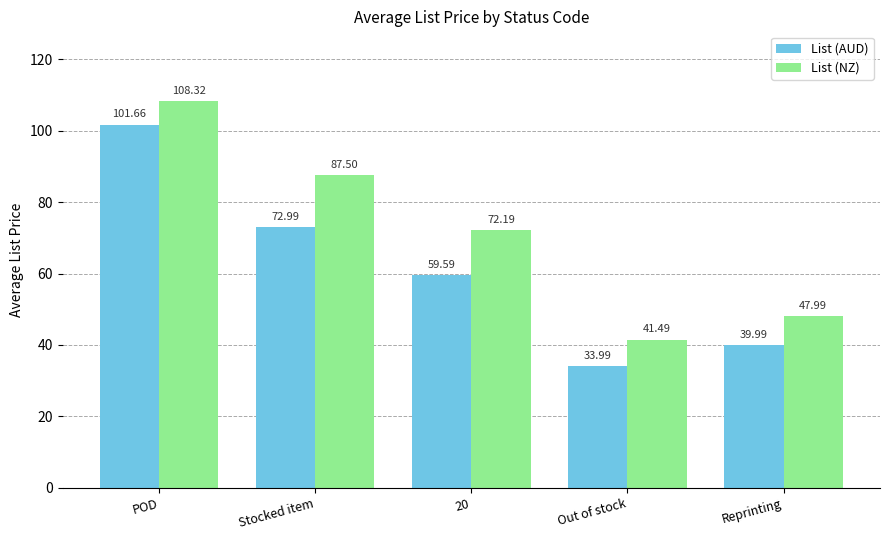

Reading left to right, extract all data points from this chart.

List (AUD): POD=101.7	Stocked item=73.0	20=59.6	Out of stock=34.0	Reprinting=40.0
List (NZ): POD=108.3	Stocked item=87.5	20=72.2	Out of stock=41.5	Reprinting=48.0